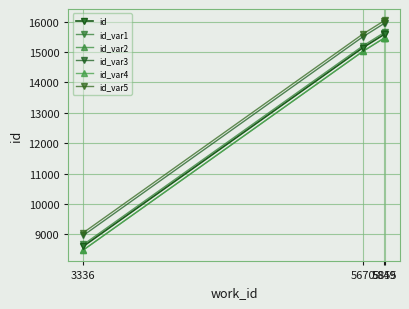

Does the chart have visible grid lines?

Yes